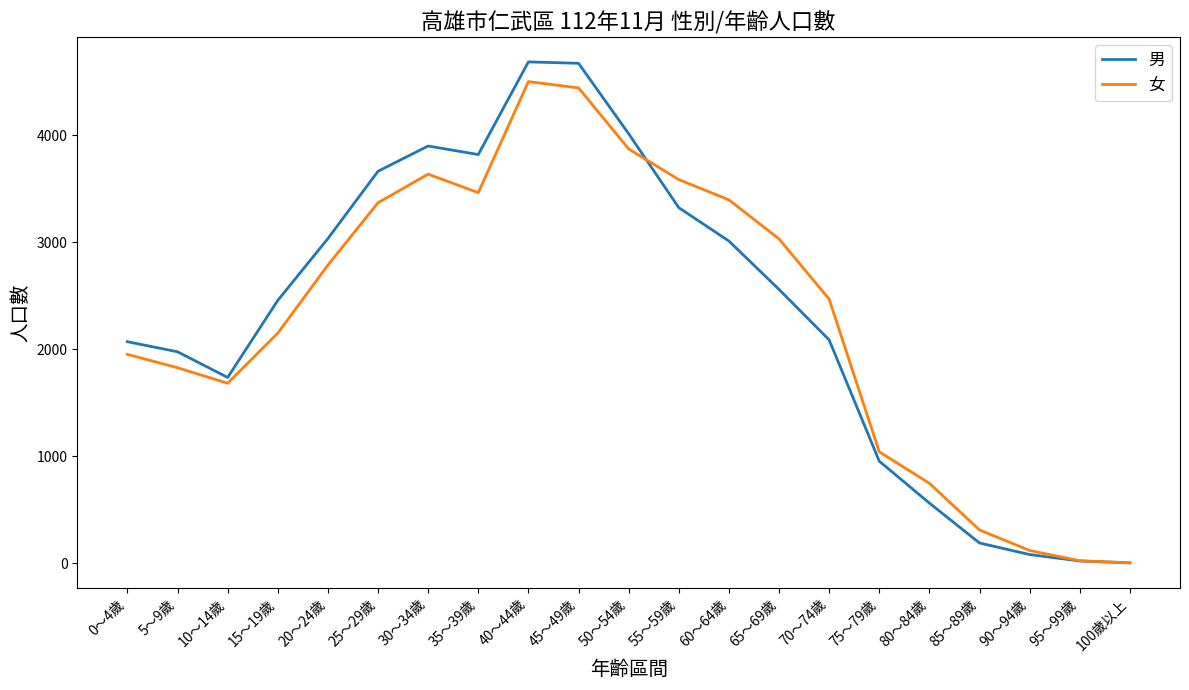

Rank the series at 30～34歲 from lowest to highest value.

女, 男